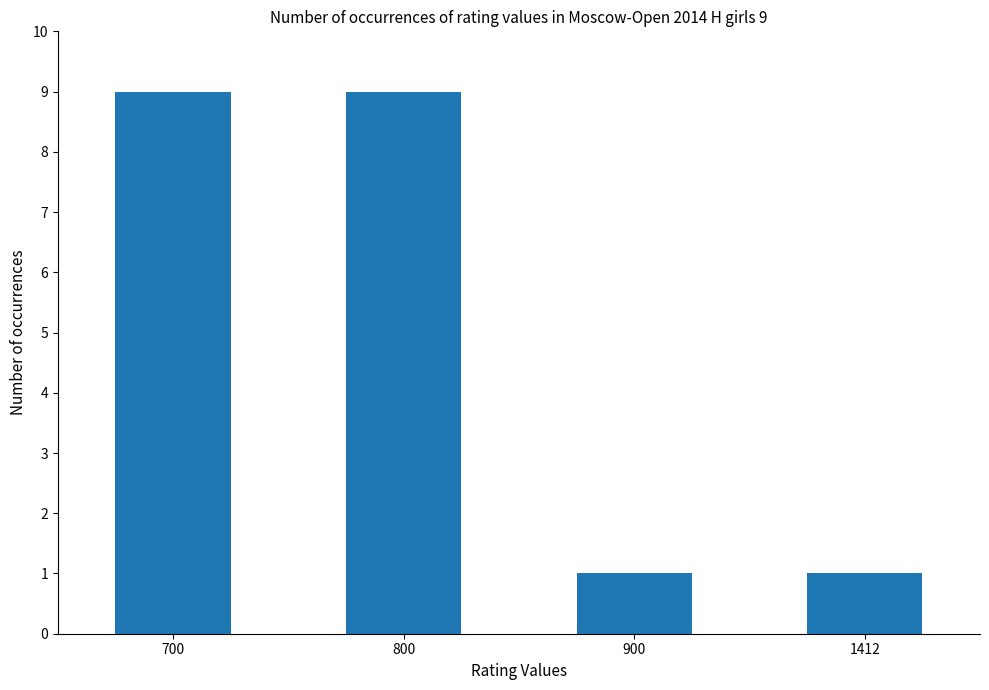

Reading left to right, what are all the values shown in this chart?

700=9	800=9	900=1	1412=1